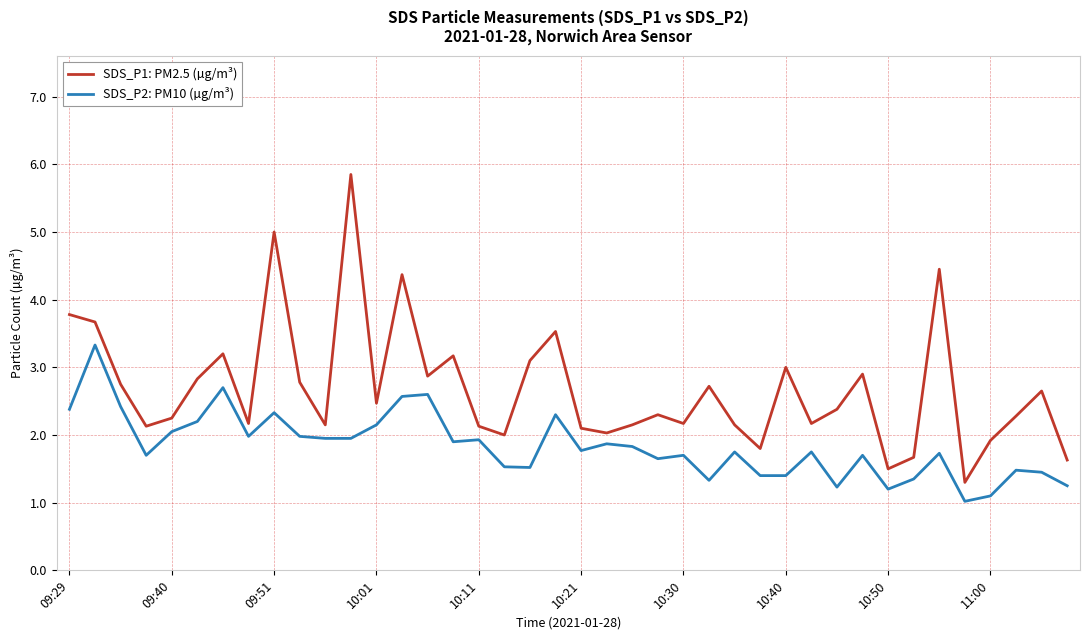

Which series has the largest total across all categories?

SDS_P1: PM2.5 (µg/m³)